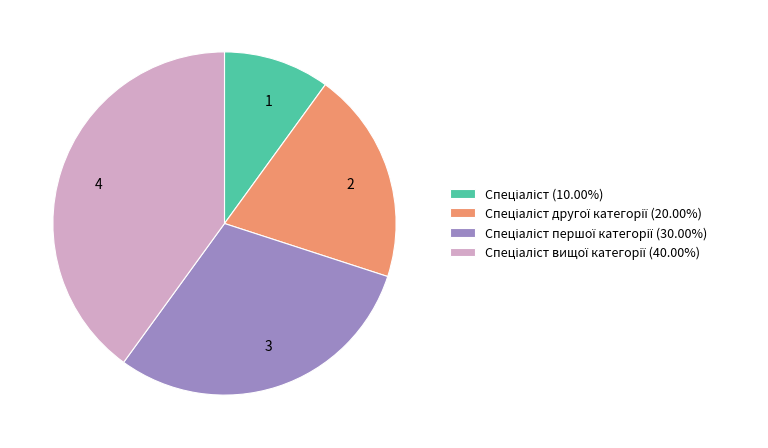

Which has a higher value, 1 or 3?

3